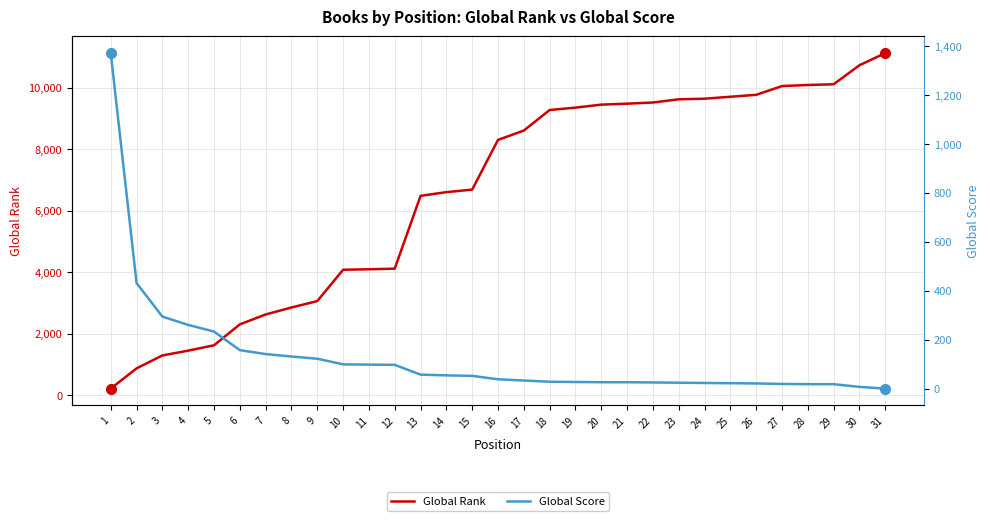

At which category does the chart reach its minimum across all series?

31